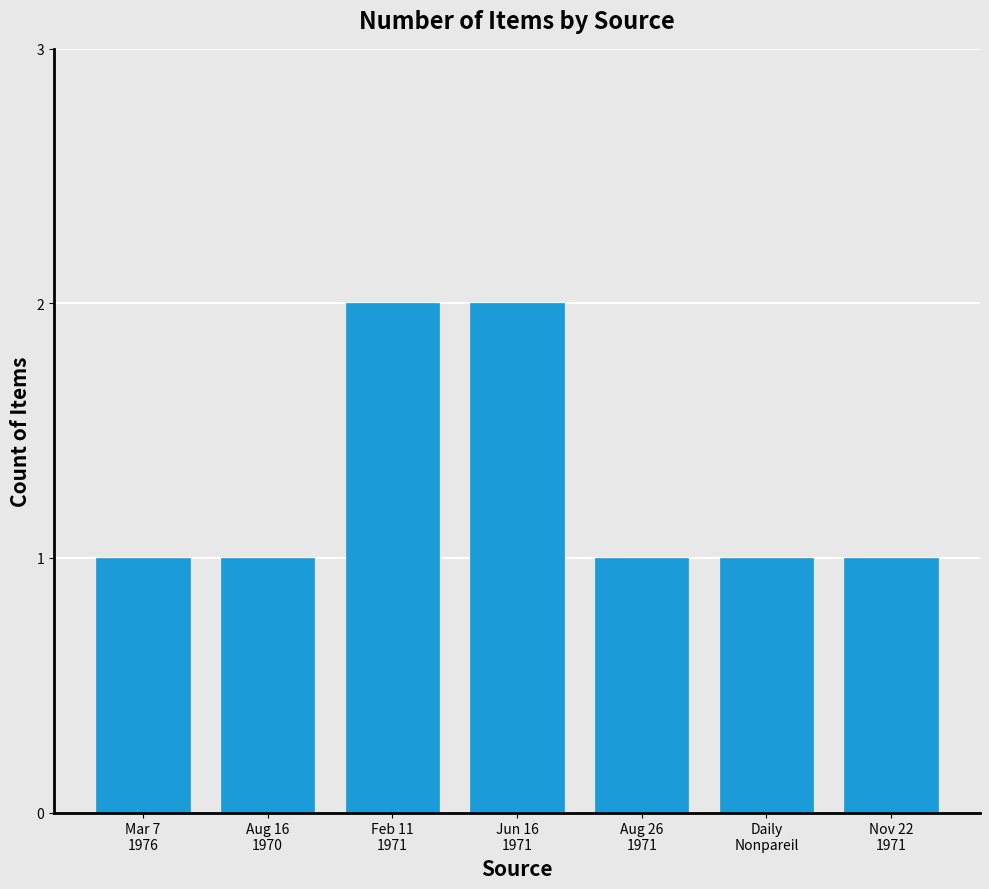

What is the sum of all values?

9